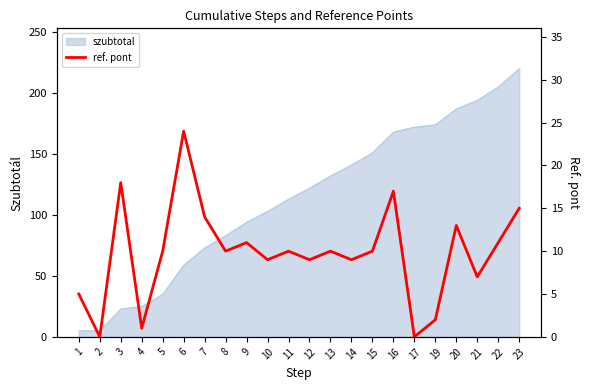

The chart shows a value of 35 at 6. True or false?

False